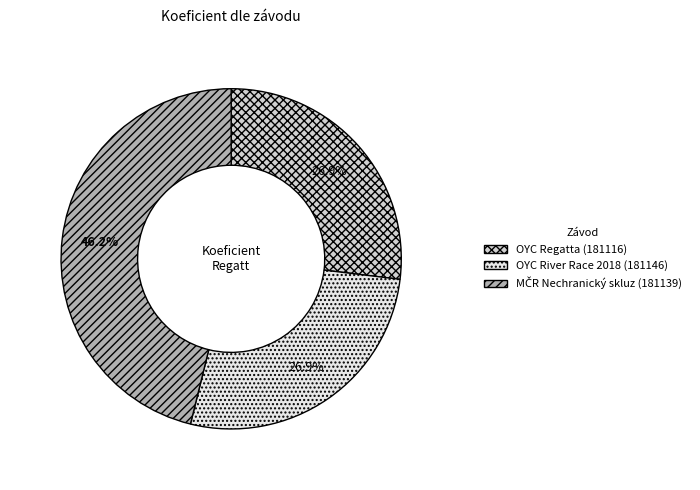

Approximately how many times larger is the value at OYC Regatta (181116) compared to OYC River Race 2018 (181146)?

1.0